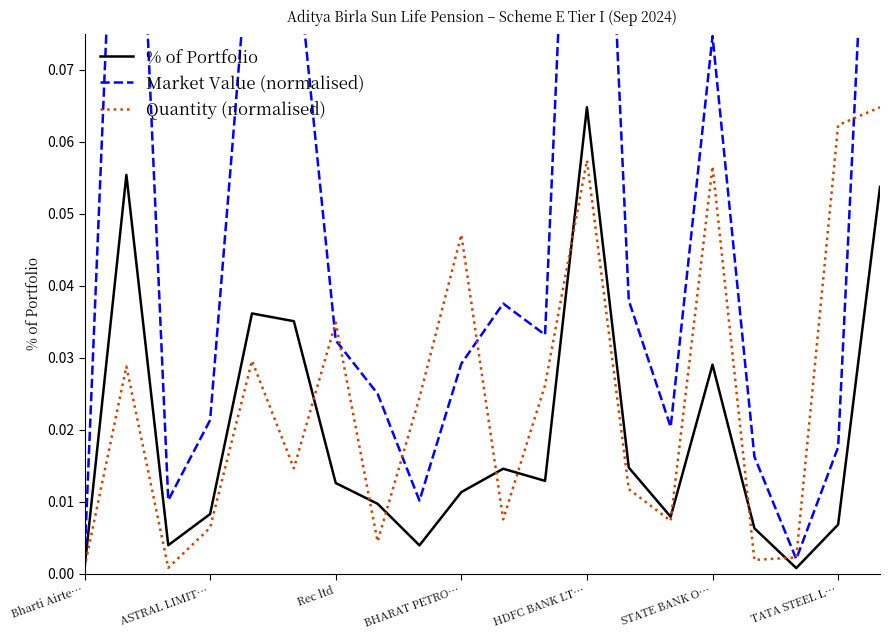

Which category has the highest value in the % of Portfolio series?

HDFC BANK LT…